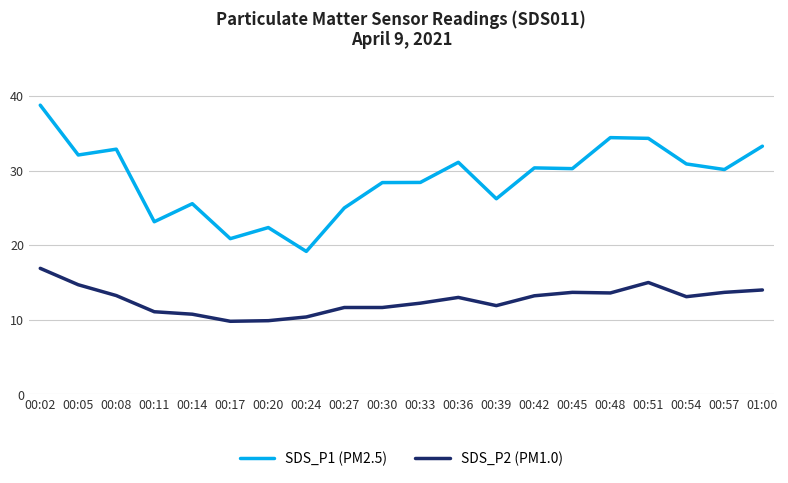

Between 00:45 and 00:51, which series saw the biggest shift?

SDS_P1 (PM2.5)